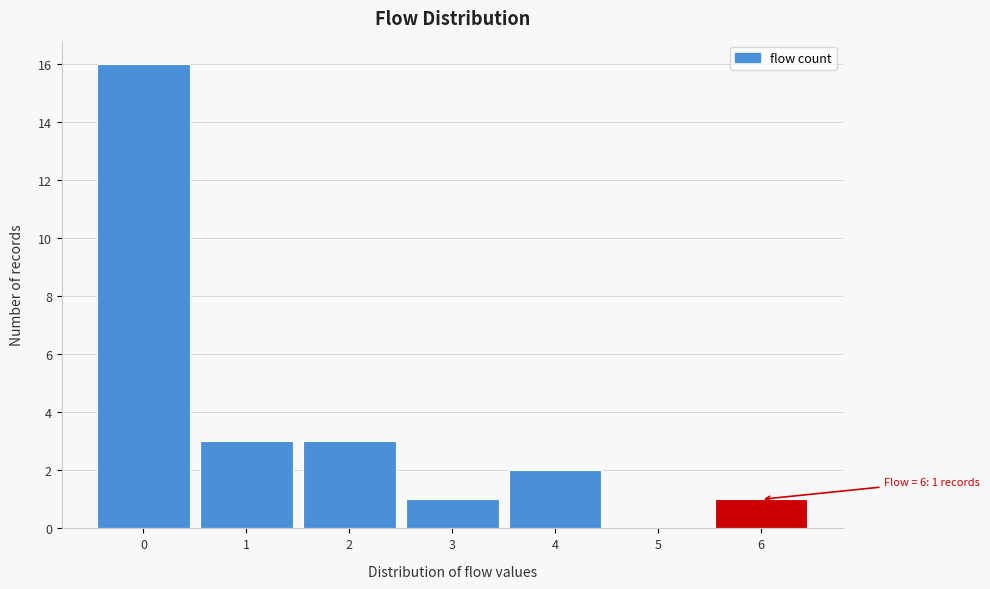

Over which range of the x-axis is the bar tallest?

-0.5 to 0.5